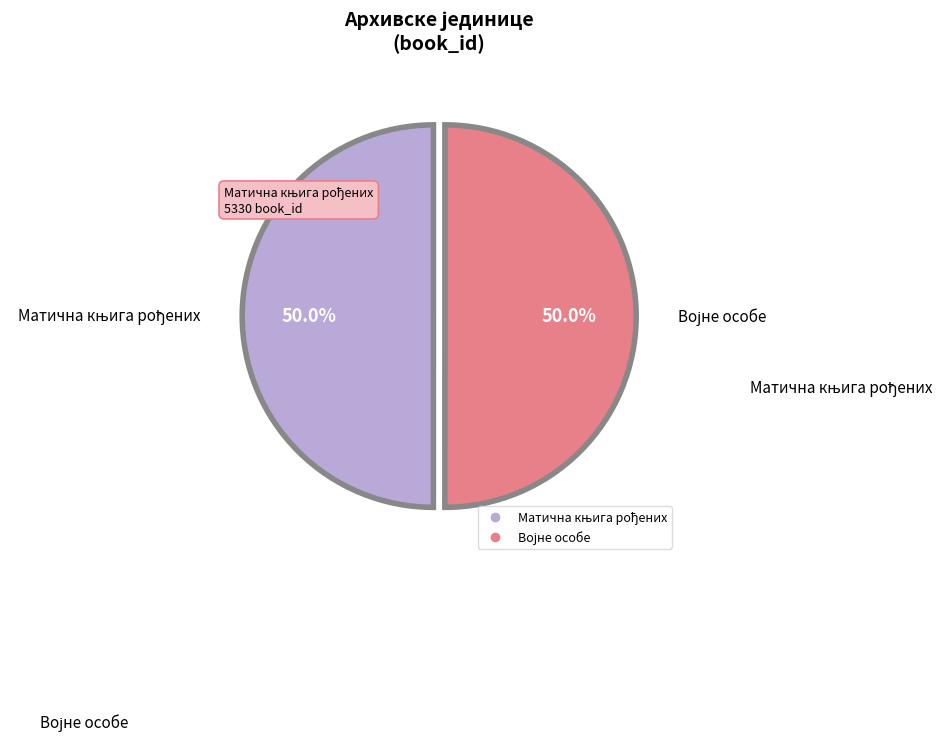

Combined, do Војне особе and Матична књига рођених account for over 50%?

Yes